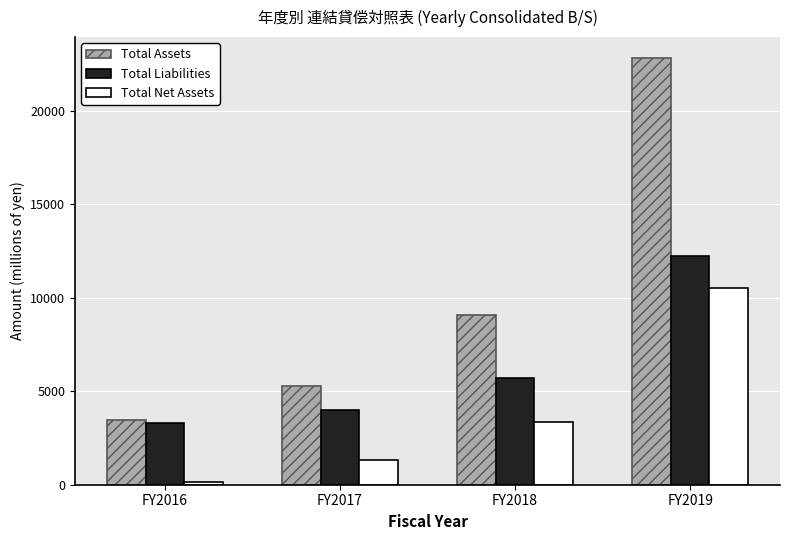

Reading right to left, transcribe all the data shown in this chart.

Total Assets: FY2019=22819	FY2018=9079	FY2017=5299	FY2016=3489
Total Liabilities: FY2019=12267	FY2018=5706	FY2017=3986	FY2016=3316
Total Net Assets: FY2019=10552	FY2018=3372	FY2017=1312	FY2016=172